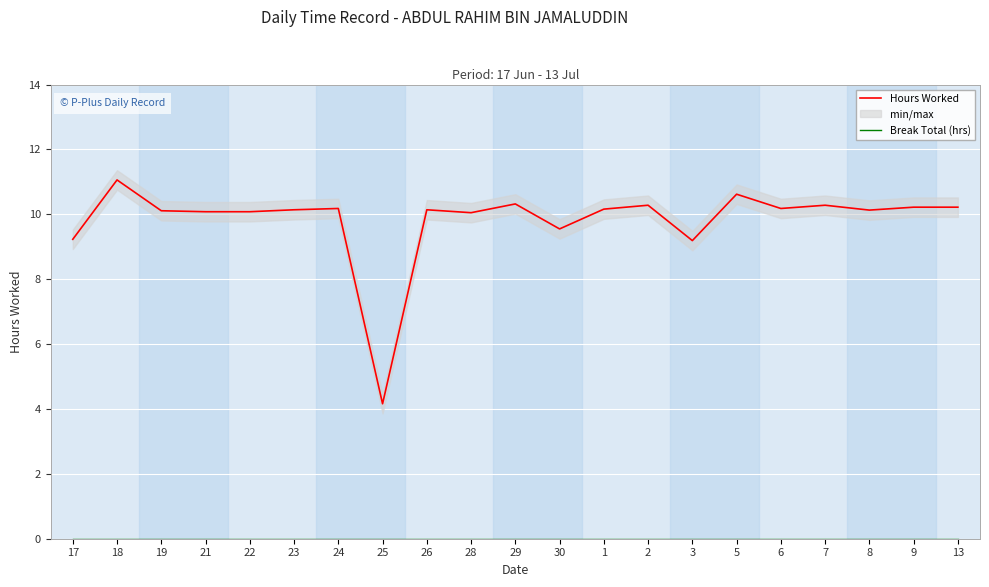

How many data points in Hours Worked are less than 10?

4